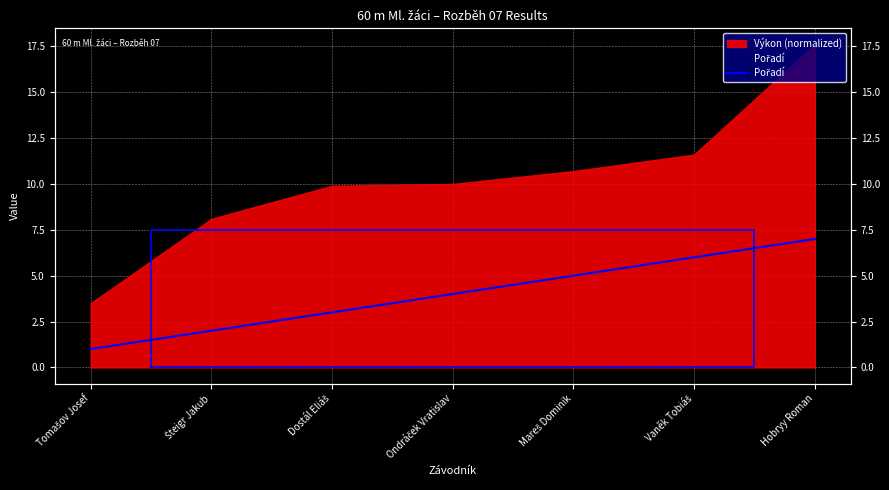

What is the label of the 4th point from the left?

Ondráček Vratislav